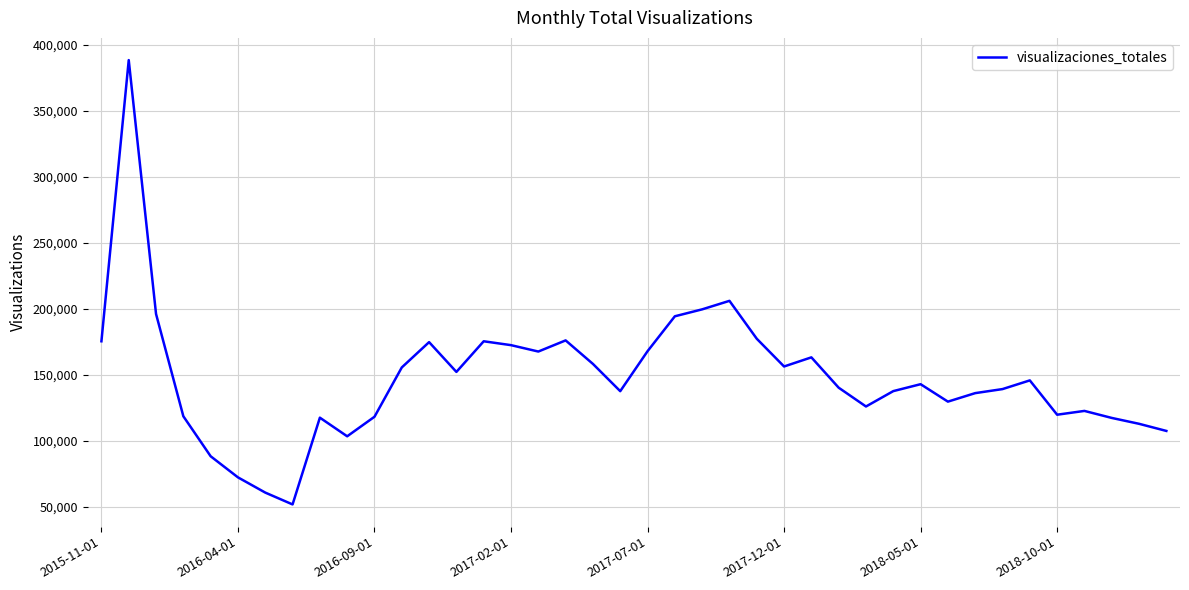

What is the difference between the maximum and minimum values?

336645